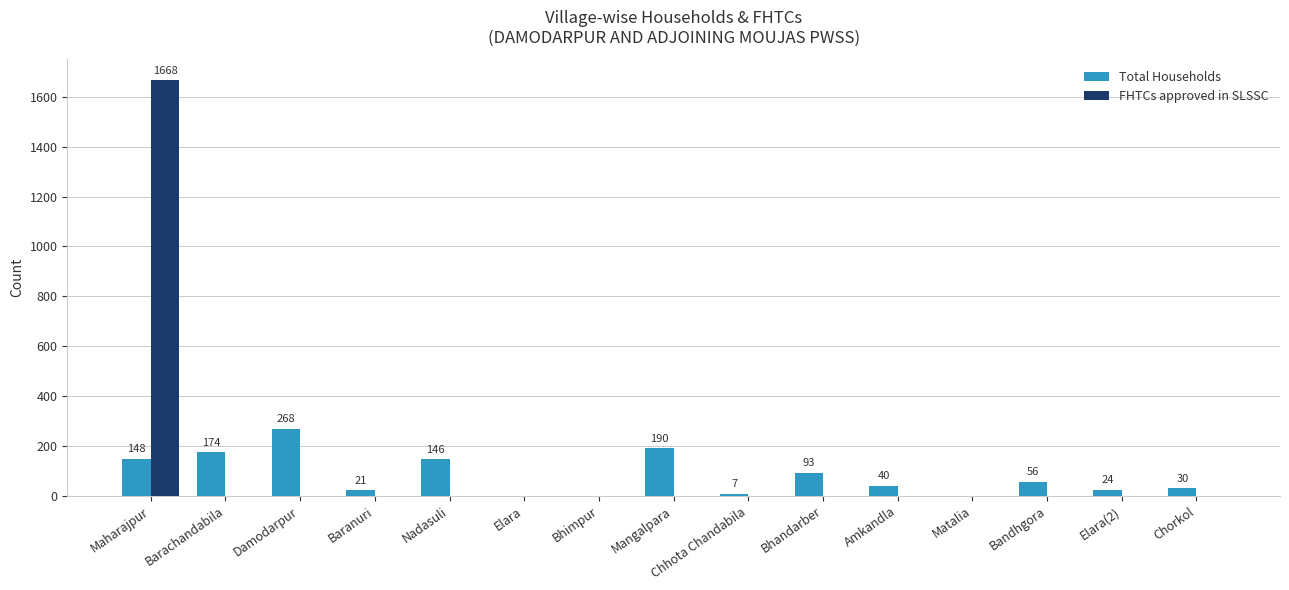

What is the highest value of the FHTCs approved in SLSSC series?

1668